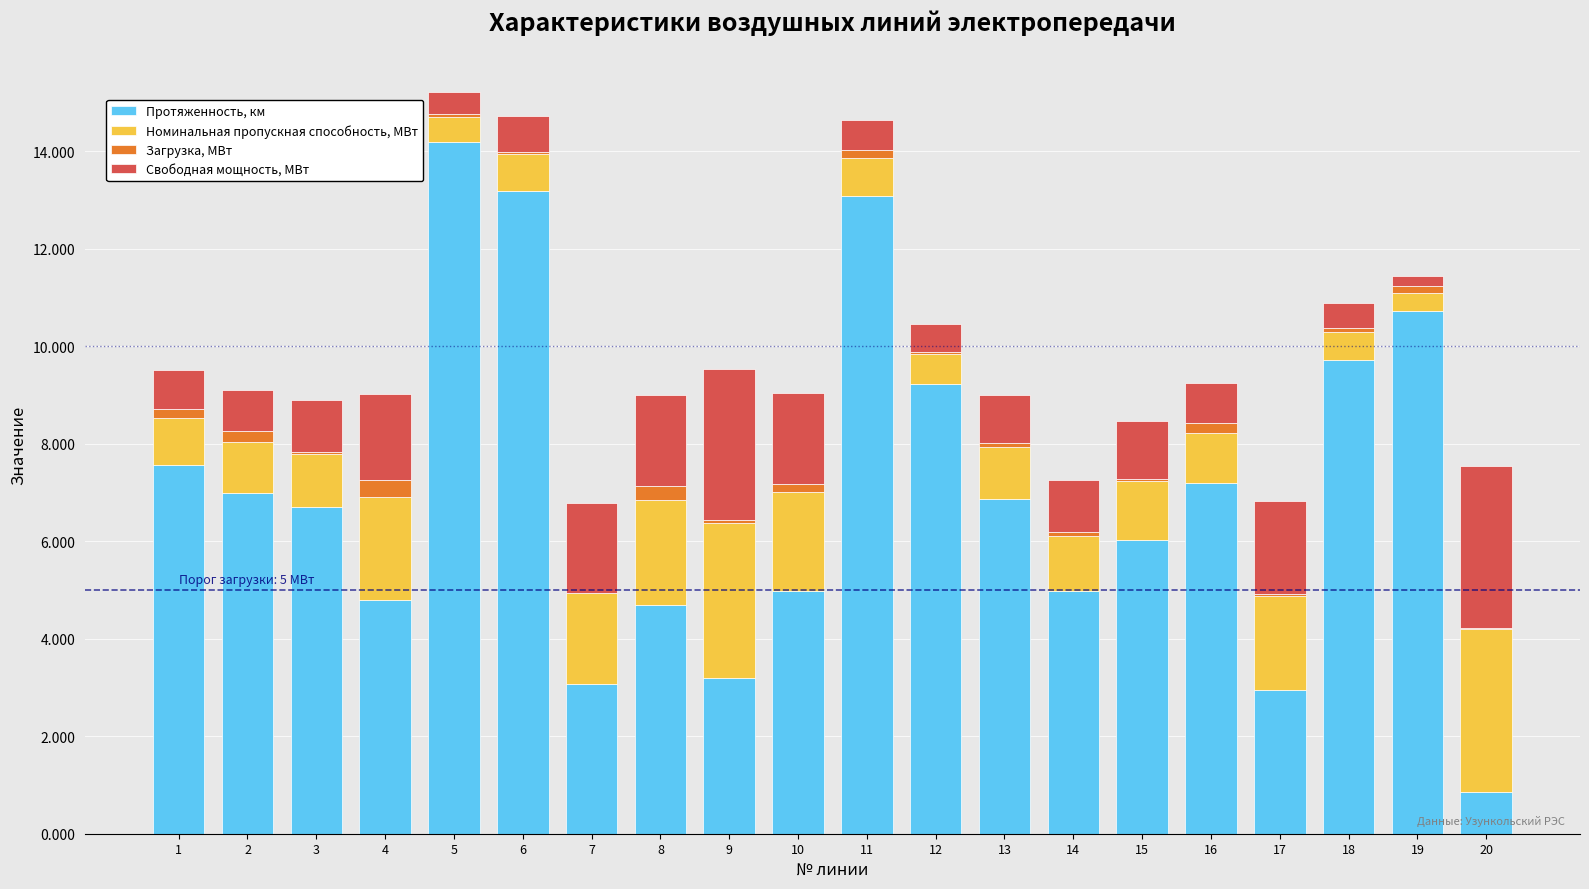

True or false: Протяженность, км has a value of 19.2 at 5.

False